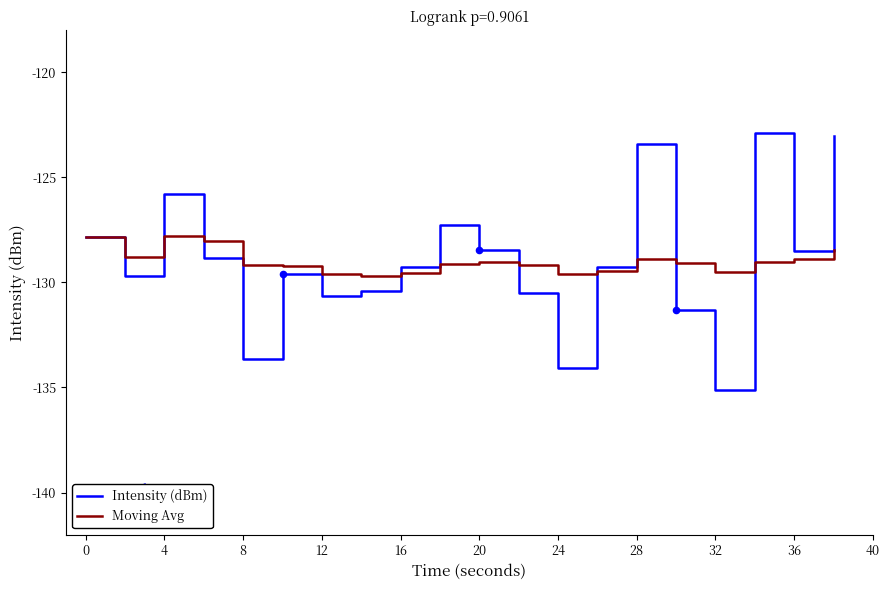

Which series has the widest spread of values?

Intensity (dBm)